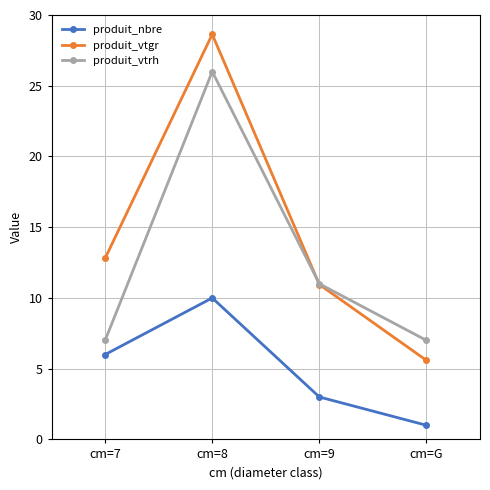

At which category does the chart reach its peak across all series?

cm=8